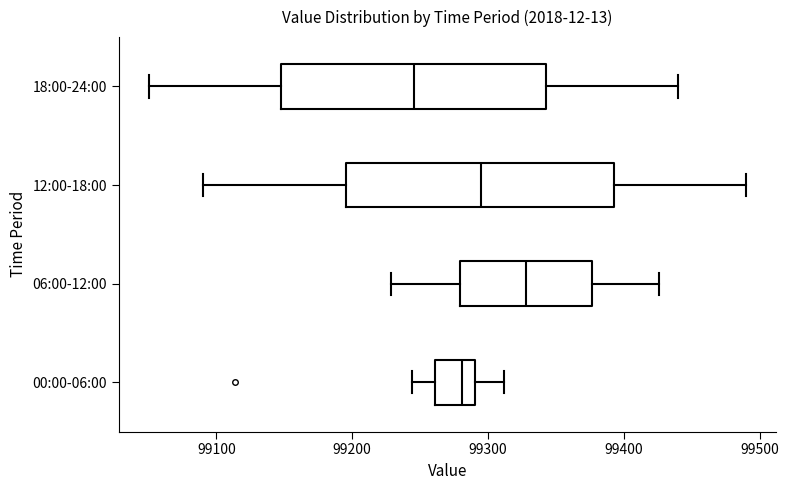

Reading bottom to top, read every box against the x-axis: the position of its median line, the range the box covers, and the ends of its whiskers. The values are not printed on the chart, so give them approximately, as read against the axis.

00:00-06:00: median 99280, box 99260 to 99290, whiskers 99240 to 99310
06:00-12:00: median 99330, box 99280 to 99380, whiskers 99230 to 99430
12:00-18:00: median 99300, box 99200 to 99390, whiskers 99090 to 99490
18:00-24:00: median 99250, box 99150 to 99340, whiskers 99050 to 99440